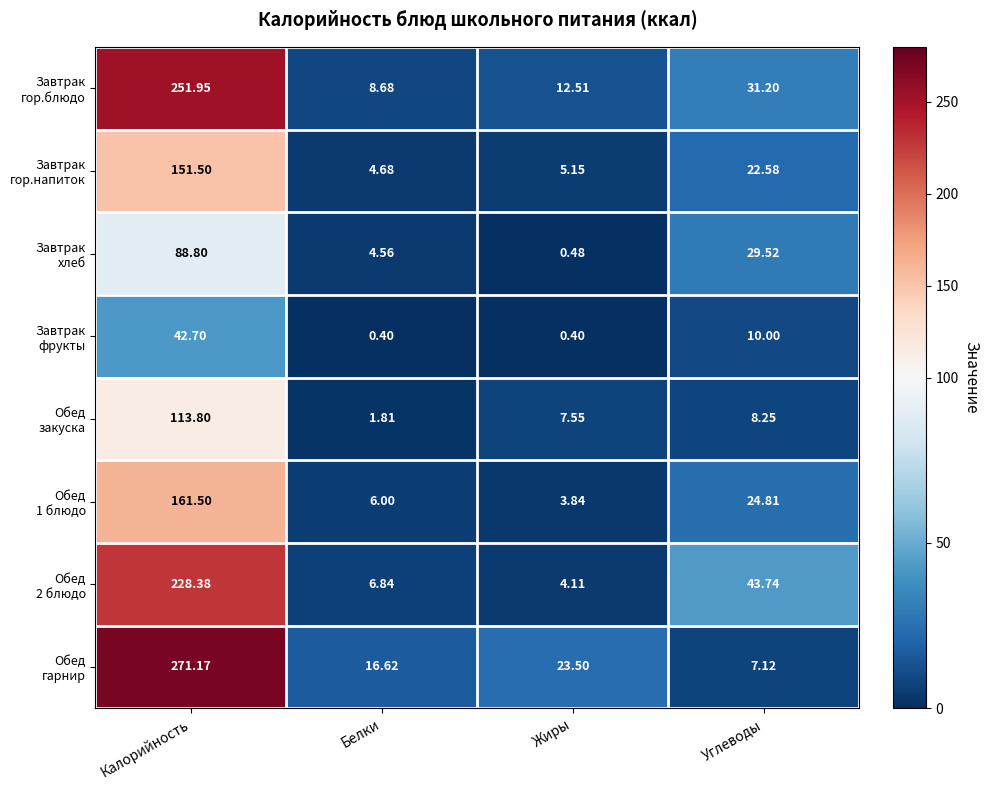

At which category is the sum across all series the highest?

Калорийность